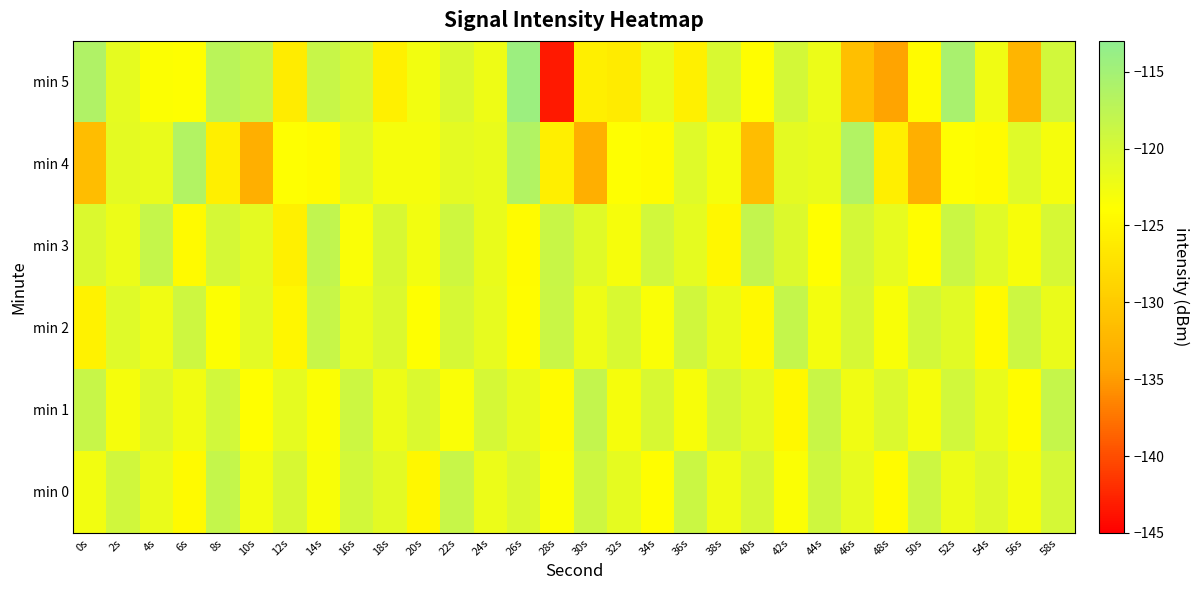

Reading left to right, what are all the values shown in this chart?

min 5: 0s=-116.2	2s=-121.5	4s=-123.7	6s=-123.8	8s=-117.1	10s=-118.2	12s=-126.1	14s=-118.4	16s=-119.9	18s=-125.6	20s=-122.7	22s=-120.3	24s=-122.3	26s=-114.3	28s=-143.4	30s=-125.7	32s=-126.2	34s=-121.7	36s=-125.6	38s=-120.2	40s=-124.0	42s=-119.7	44s=-122.1	46s=-131.3	48s=-134.4	50s=-124.3	52s=-115.6	54s=-122.5	56s=-132.4	58s=-119.4
min 4: 0s=-131.6	2s=-121.3	4s=-121.8	6s=-116.5	8s=-125.7	10s=-133.2	12s=-123.8	14s=-124.4	16s=-120.8	18s=-122.9	20s=-122.9	22s=-121.3	24s=-121.8	26s=-116.5	28s=-125.7	30s=-133.2	32s=-123.8	34s=-124.4	36s=-120.8	38s=-122.9	40s=-131.6	42s=-121.3	44s=-121.8	46s=-116.5	48s=-125.7	50s=-133.2	52s=-123.8	54s=-124.4	56s=-120.8	58s=-122.9
min 3: 0s=-120.5	2s=-122.1	4s=-118.3	6s=-124.5	8s=-119.8	10s=-121.3	12s=-125.6	14s=-117.9	16s=-123.4	18s=-120.1	20s=-122.7	22s=-119.2	24s=-121.8	26s=-124.3	28s=-118.6	30s=-120.9	32s=-123.1	34s=-119.5	36s=-121.4	38s=-124.8	40s=-118.1	42s=-120.6	44s=-123.9	46s=-119.7	48s=-121.6	50s=-124.1	52s=-118.8	54s=-121.0	56s=-123.2	58s=-119.9
min 2: 0s=-125.3	2s=-120.8	4s=-122.4	6s=-119.1	8s=-123.7	10s=-121.2	12s=-124.9	14s=-118.4	16s=-122.1	18s=-120.5	20s=-123.8	22s=-119.9	24s=-121.6	26s=-124.2	28s=-118.7	30s=-122.3	32s=-120.2	34s=-123.5	36s=-119.3	38s=-121.9	40s=-124.6	42s=-118.2	44s=-122.8	46s=-120.0	48s=-123.3	50s=-119.6	52s=-121.1	54s=-124.4	56s=-118.9	58s=-122.0
min 1: 0s=-118.5	2s=-123.0	4s=-120.7	6s=-122.6	8s=-119.4	10s=-124.0	12s=-121.5	14s=-123.6	16s=-119.0	18s=-122.2	20s=-120.3	22s=-123.4	24s=-119.8	26s=-121.7	28s=-124.3	30s=-118.1	32s=-122.9	34s=-120.1	36s=-123.2	38s=-119.7	40s=-121.3	42s=-124.7	44s=-118.6	46s=-122.4	48s=-120.5	50s=-123.1	52s=-119.5	54s=-121.8	56s=-124.2	58s=-118.3
min 0: 0s=-122.7	2s=-119.3	4s=-121.9	6s=-124.5	8s=-118.2	10s=-122.8	12s=-120.1	14s=-123.3	16s=-119.6	18s=-121.2	20s=-124.8	22s=-118.5	24s=-122.1	26s=-120.4	28s=-123.7	30s=-119.1	32s=-121.5	34s=-124.1	36s=-118.8	38s=-122.5	40s=-120.0	42s=-123.6	44s=-119.2	46s=-121.6	48s=-124.3	50s=-118.9	52s=-122.2	54s=-120.7	56s=-123.0	58s=-119.8